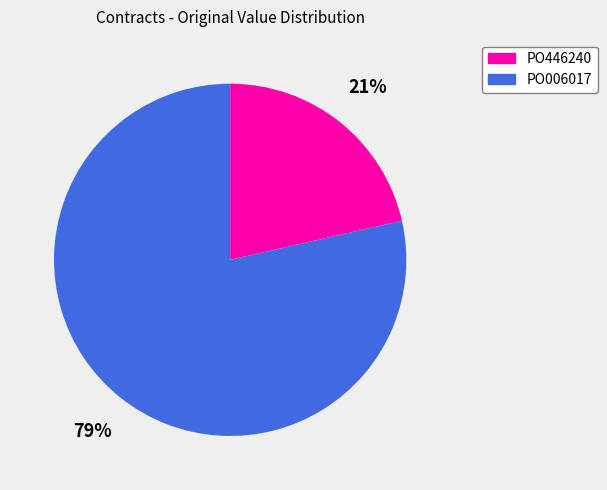

Combined, do PO446240 and PO006017 account for over 50%?

Yes